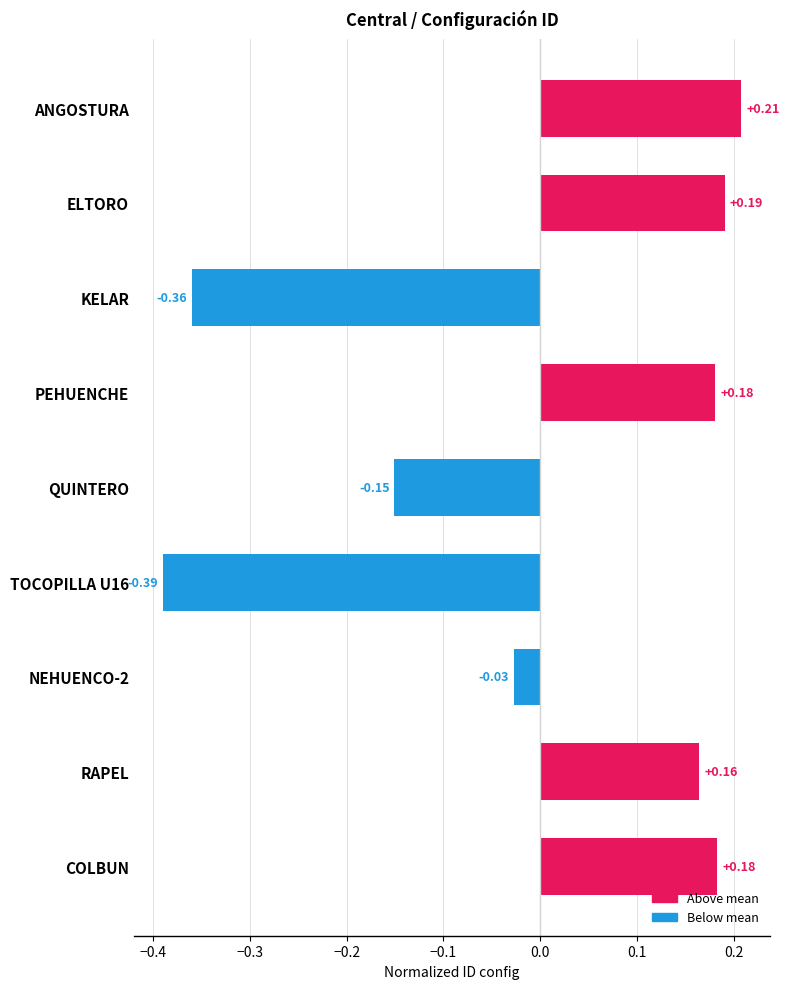

What is the difference between the maximum and minimum values?

0.6